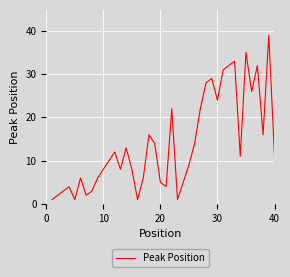

Reading left to right, transcribe all the data shown in this chart.

1	2	3	4	1	6	2	3	6	8	10	12	8	13	8	1	6	16	14	5	4	22	1	5	9	14	22	28	29	24	31	32	33	11	35	26	32	16	39	11